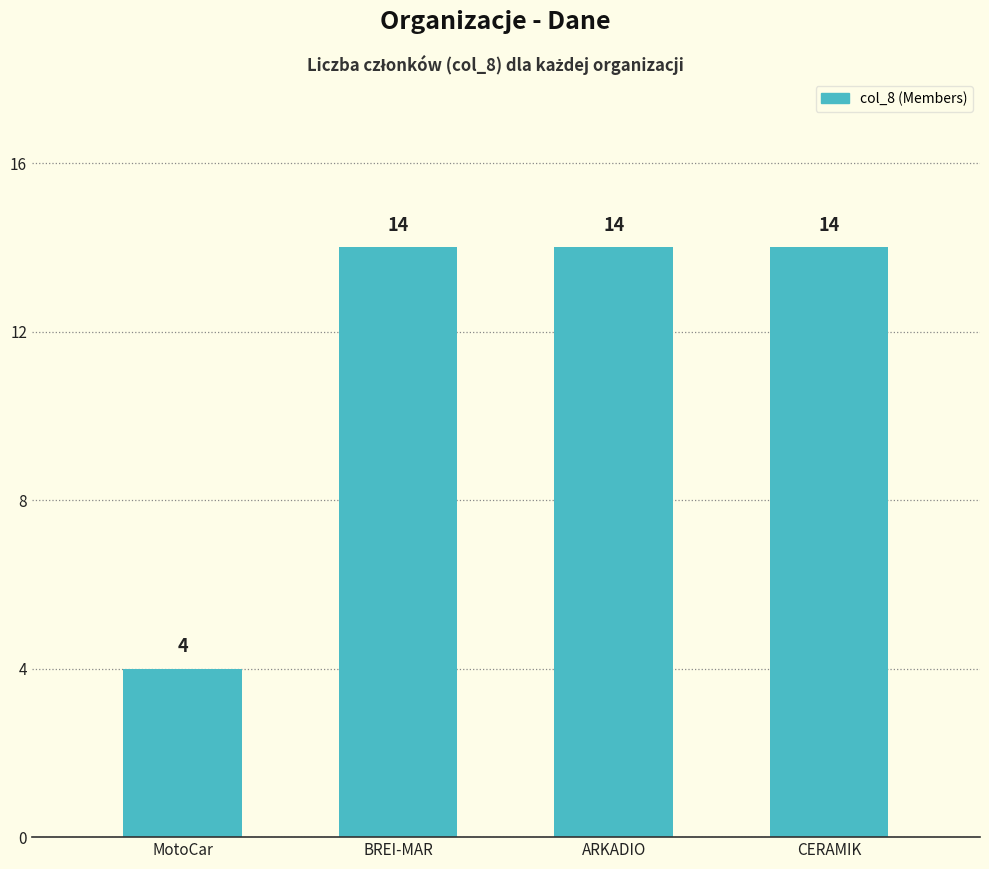

True or false: the data shows 5 at CERAMIK.

False